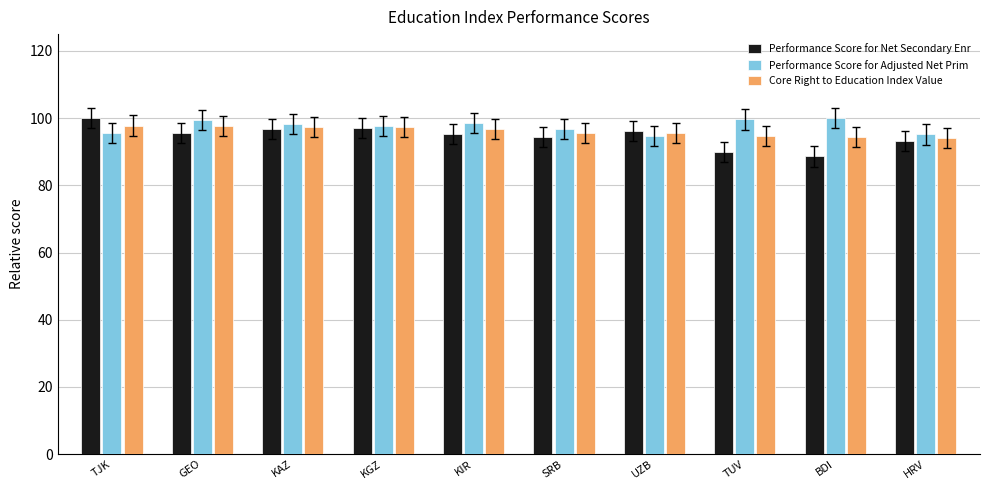

How many distinct data groups are displayed?

3